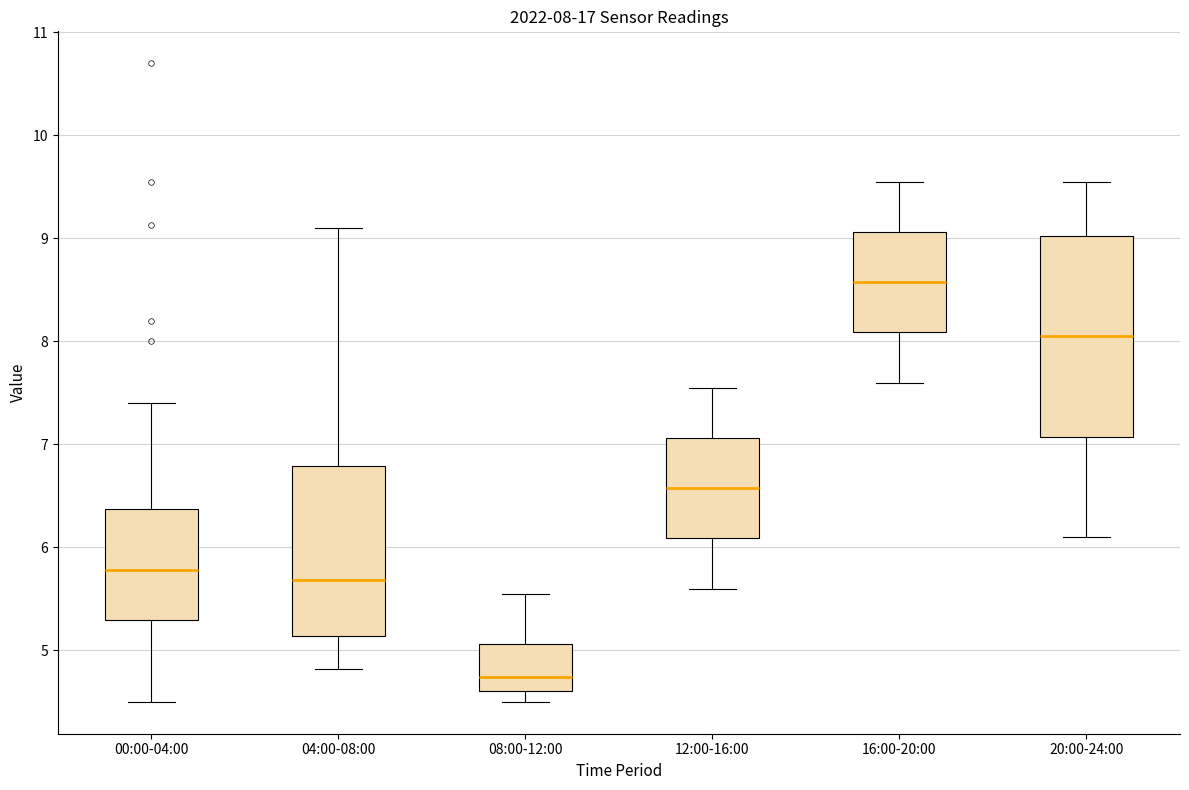

Which box is the tallest, from its lower edge to its upper edge?

20:00-24:00